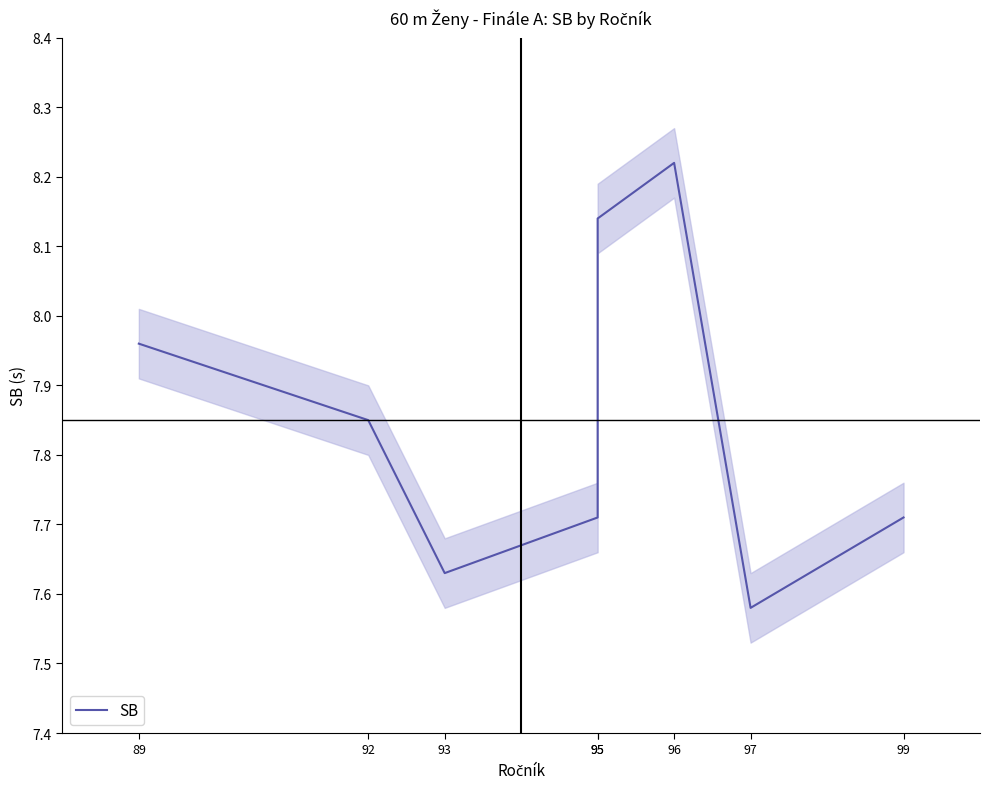

What is the value of the 8th point from the left?

7.7